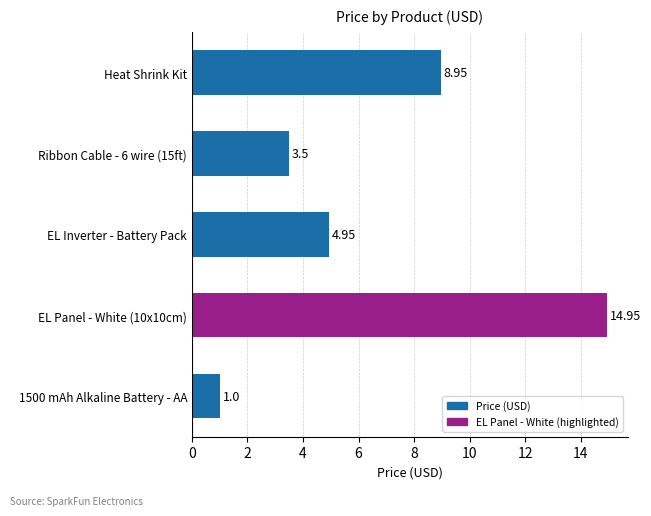

Between EL Panel - White (10x10cm) and Heat Shrink Kit, which is larger?

EL Panel - White (10x10cm)